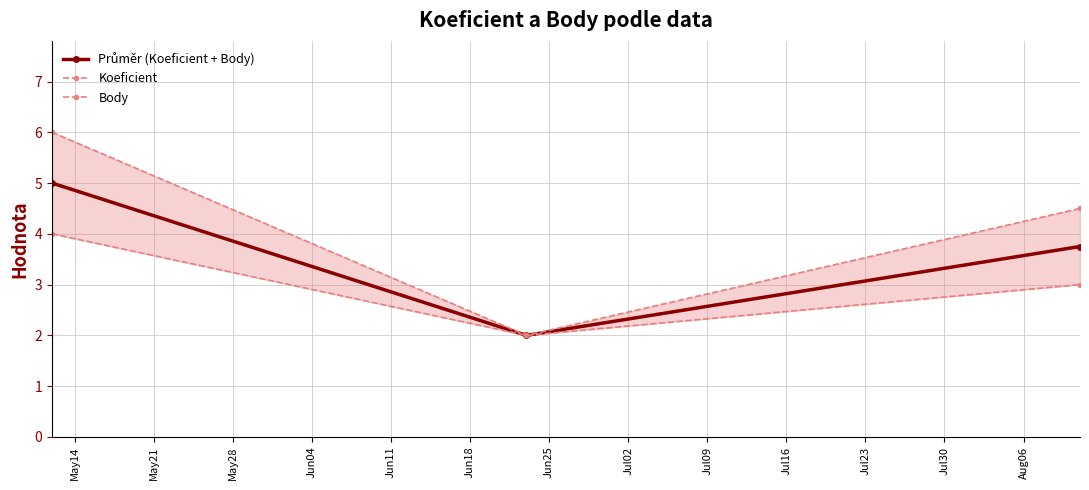

At how many categories does at least one series exceed 4?

2